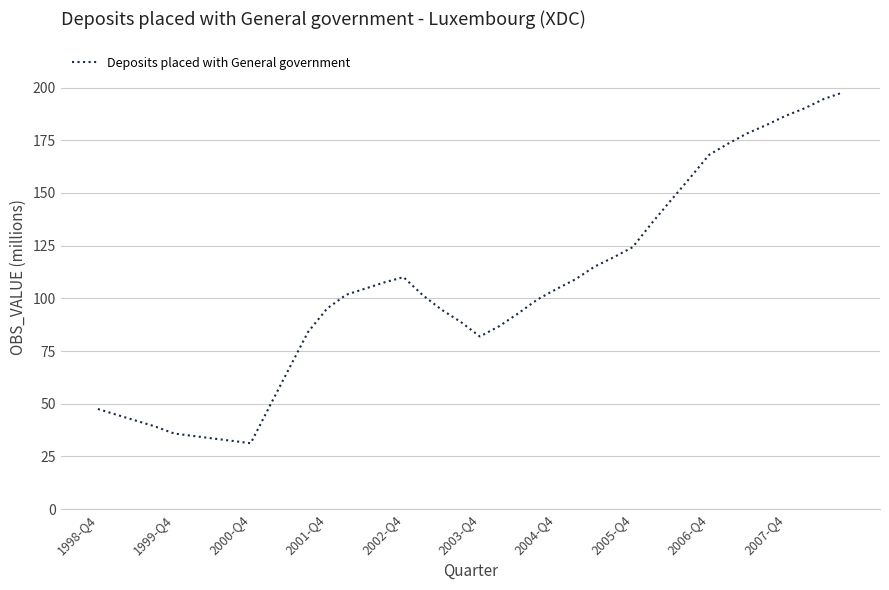

What is the minimum value shown in the chart?

31.2